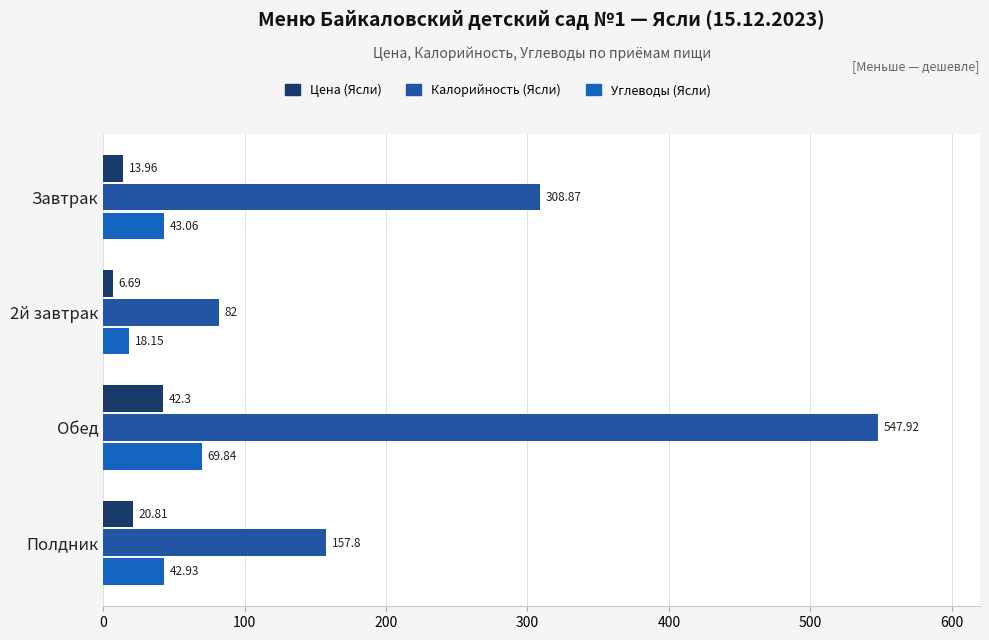

Which series has the largest range (max minus min)?

Калорийность (Ясли)